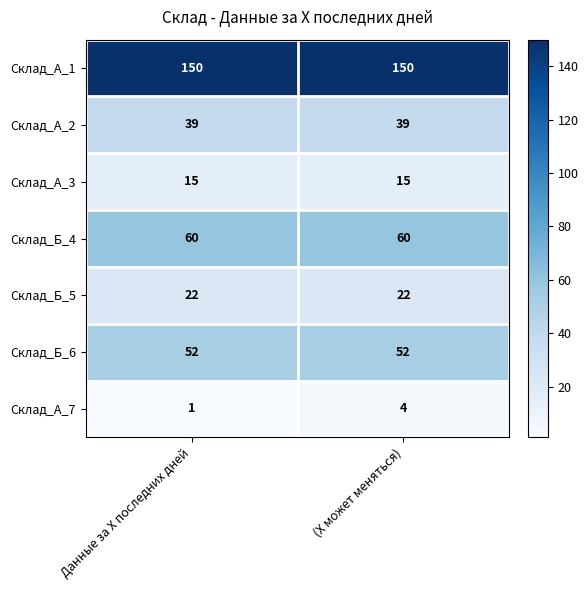

Which series has the widest spread of values?

Склад_А_7